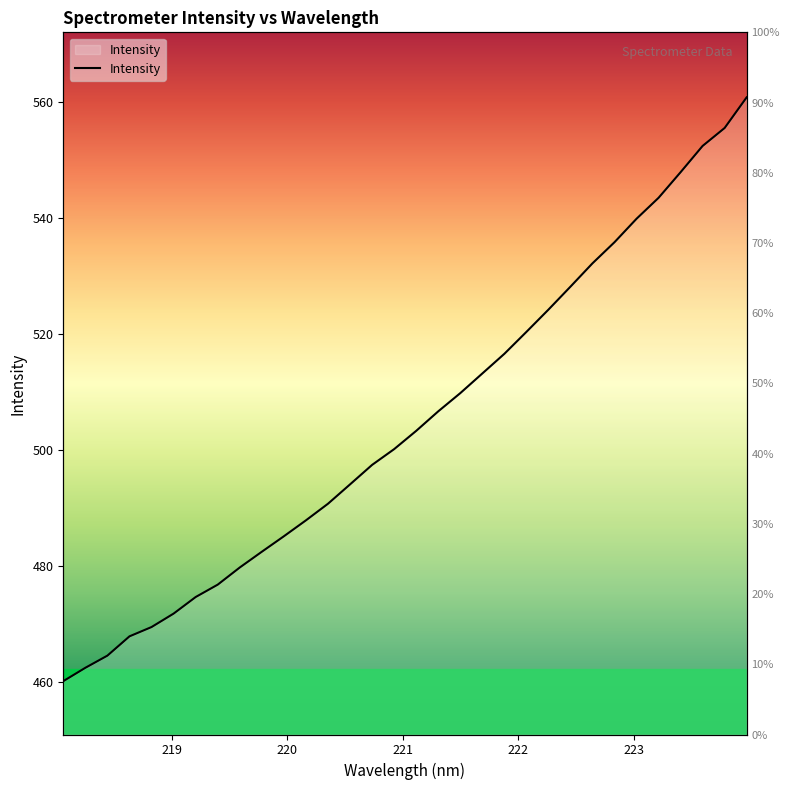

Between 219.589 and 223.2172, which is larger?

223.2172